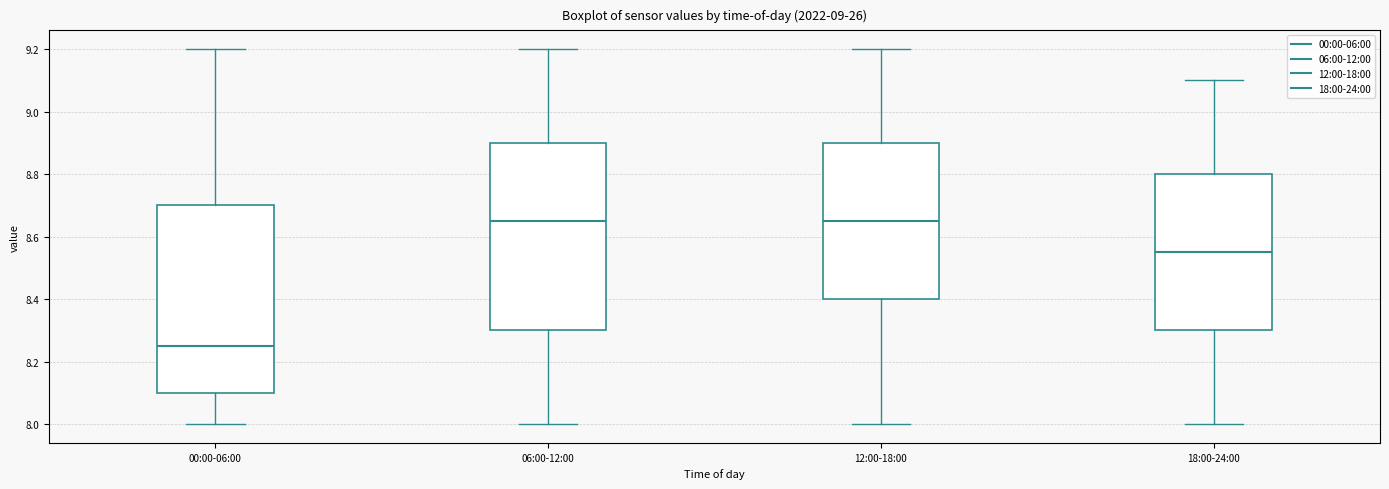

Where does the median line of the box for 12:00-18:00 sit on the y-axis? The values are not printed on the chart, so give them approximately, as read against the axis.

8.66